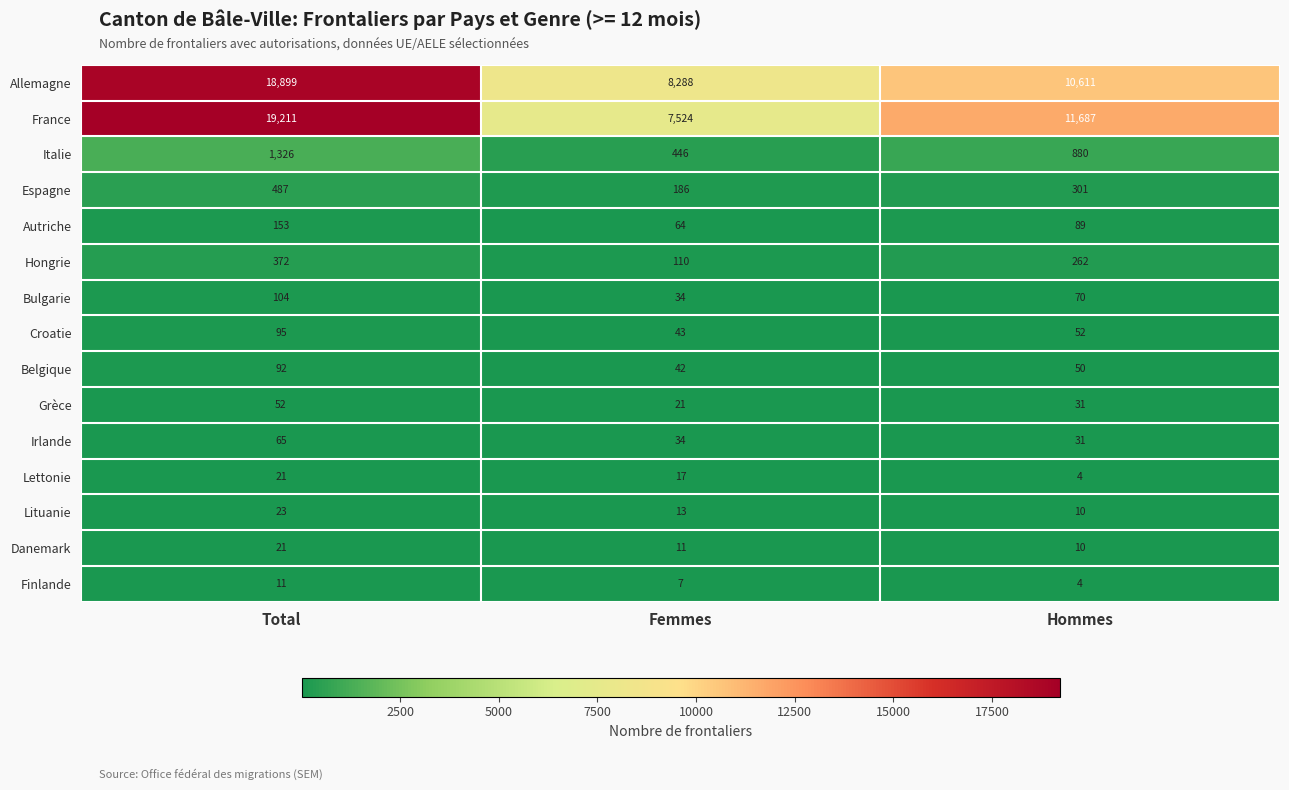

List the labels in order of Hongrie value, smallest first.

Femmes, Hommes, Total